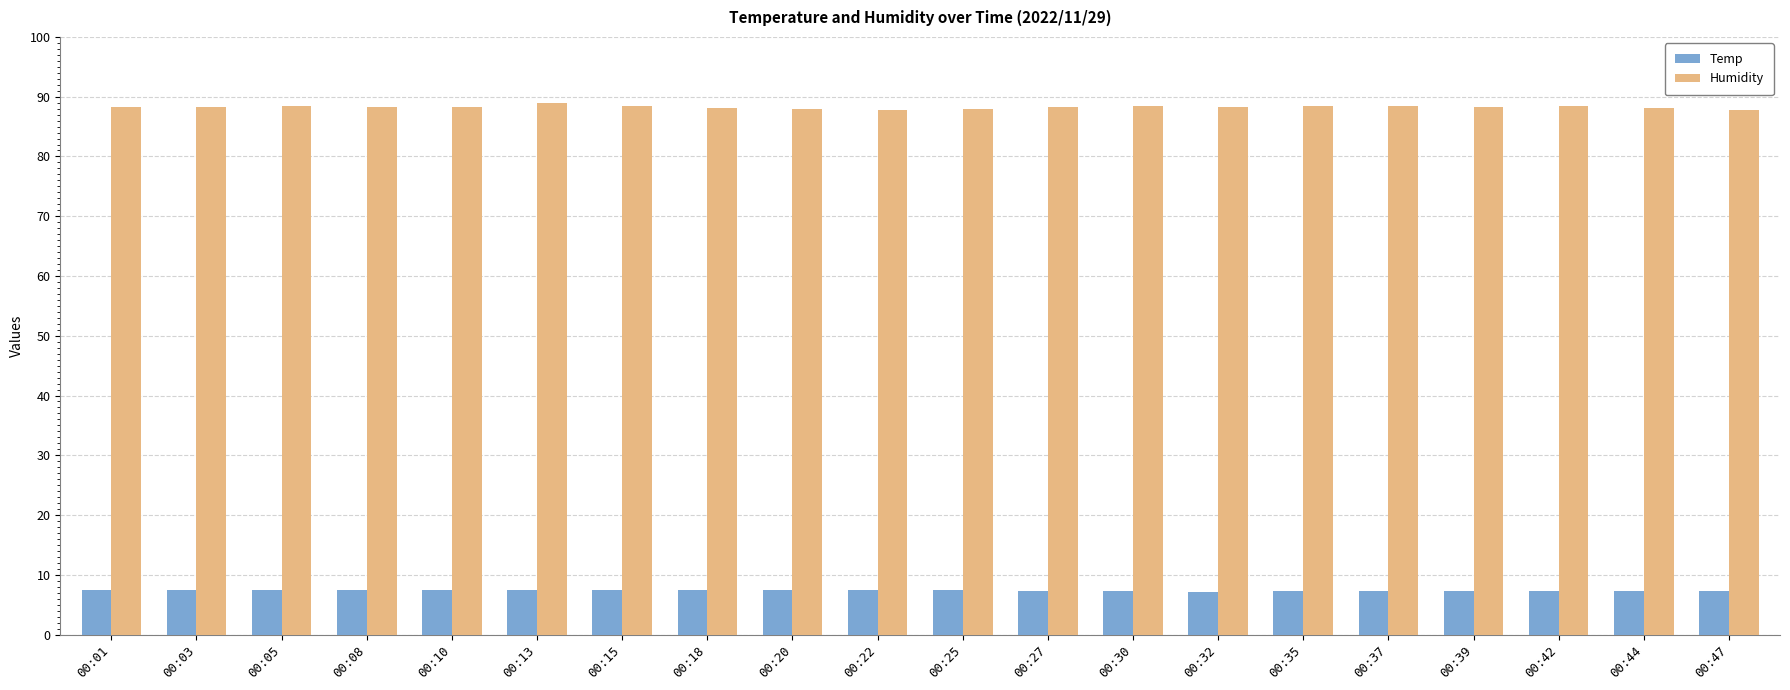

What is the value of the Temp bar at the 3rd from the left?

7.5